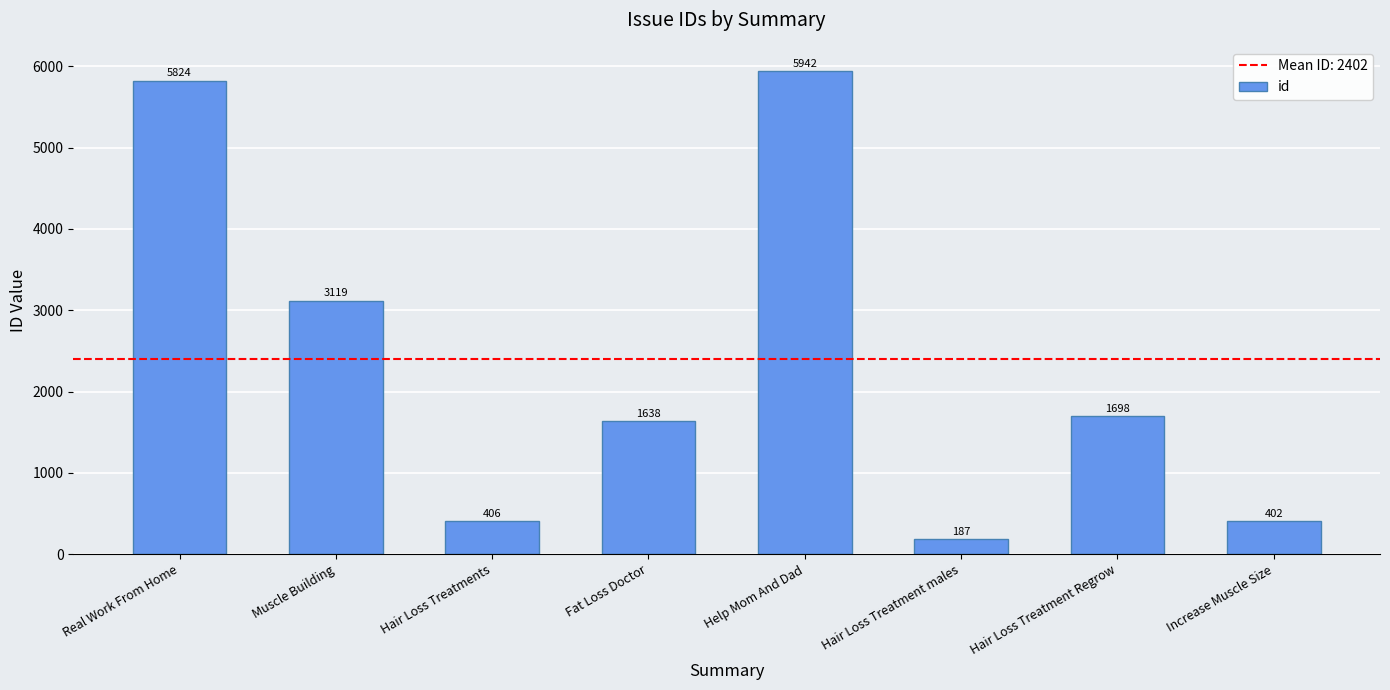

What is the label of the 8th bar from the left?

Increase Muscle Size